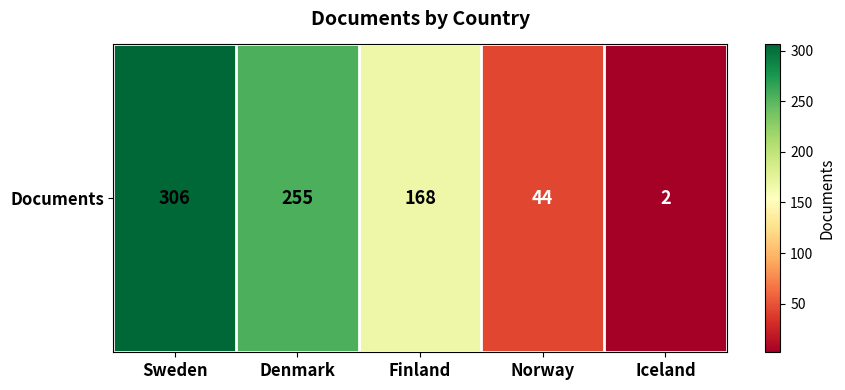

Reading left to right, what are all the values shown in this chart?

Sweden=306	Denmark=255	Finland=168	Norway=44	Iceland=2